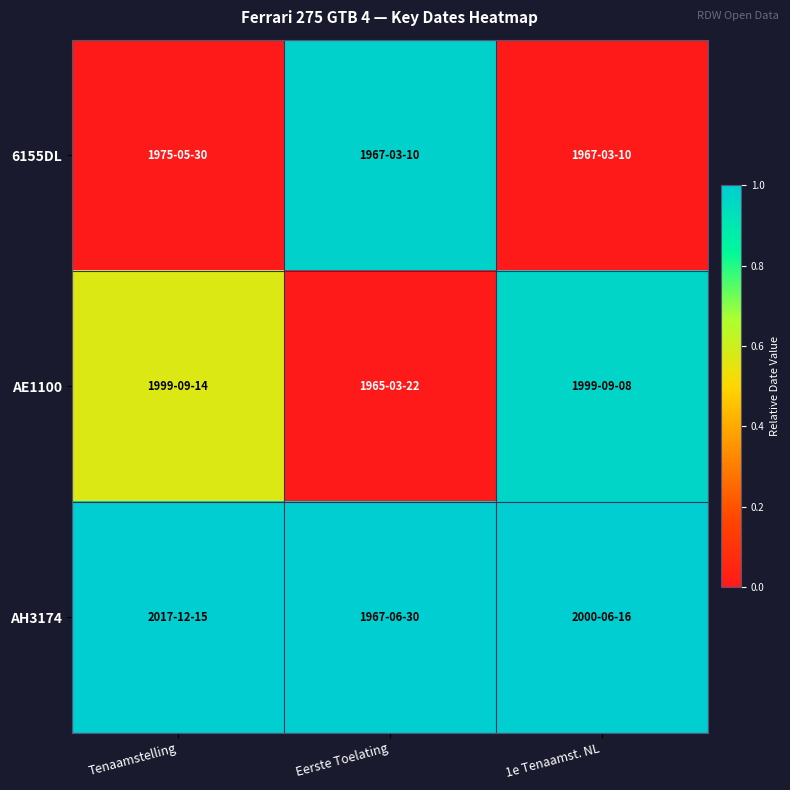

Rank the series by their average value, from highest to lowest.

AH3174, AE1100, 6155DL